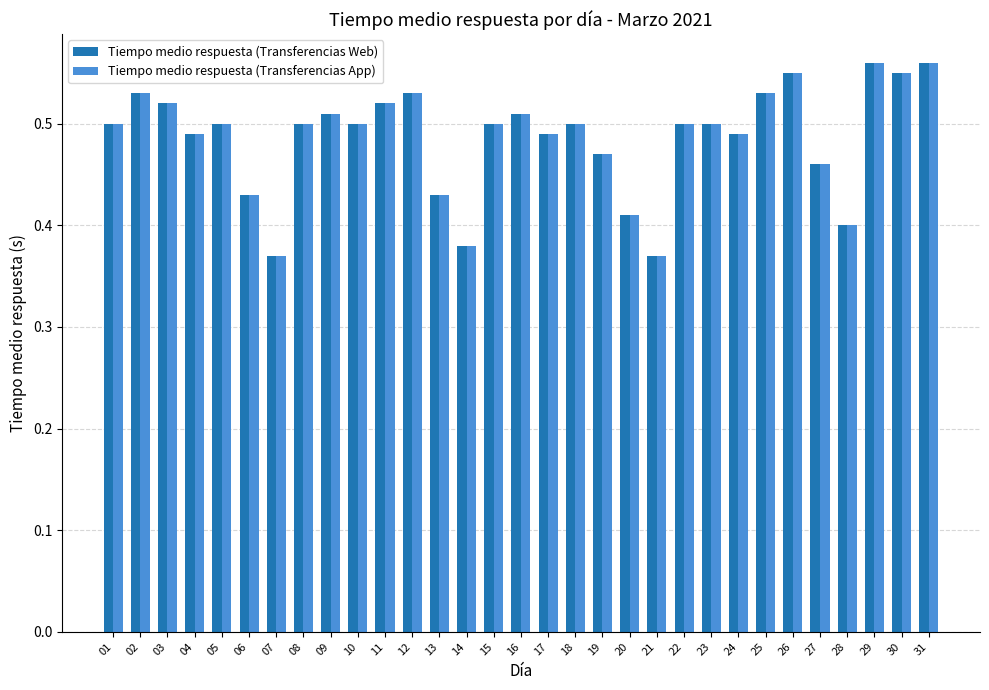

How many series are shown in this chart?

2